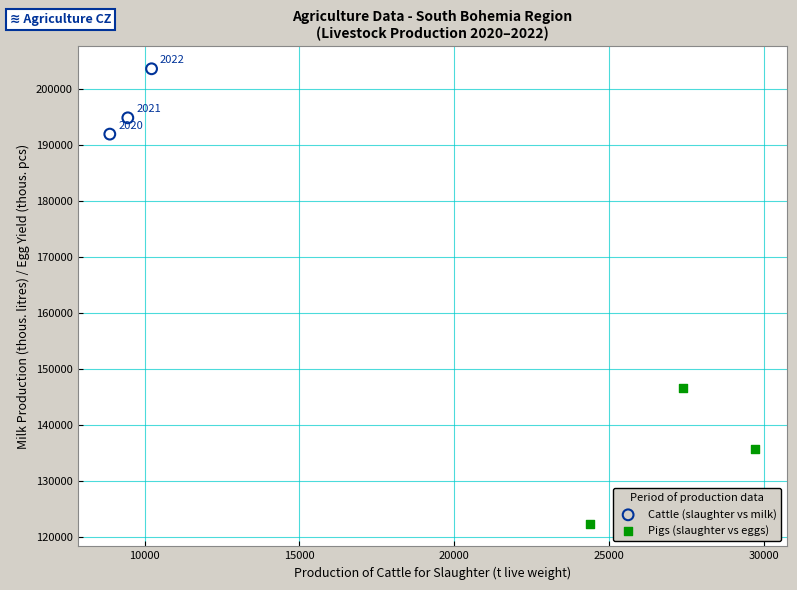

Which series contains the highest Y value?

Cattle (slaughter vs milk)